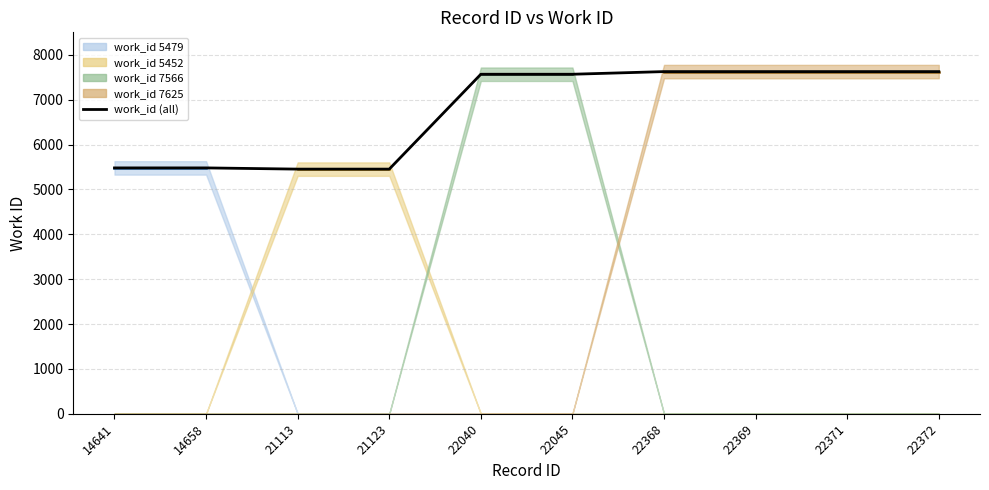

What is the value of the 10th point from the left?

7625